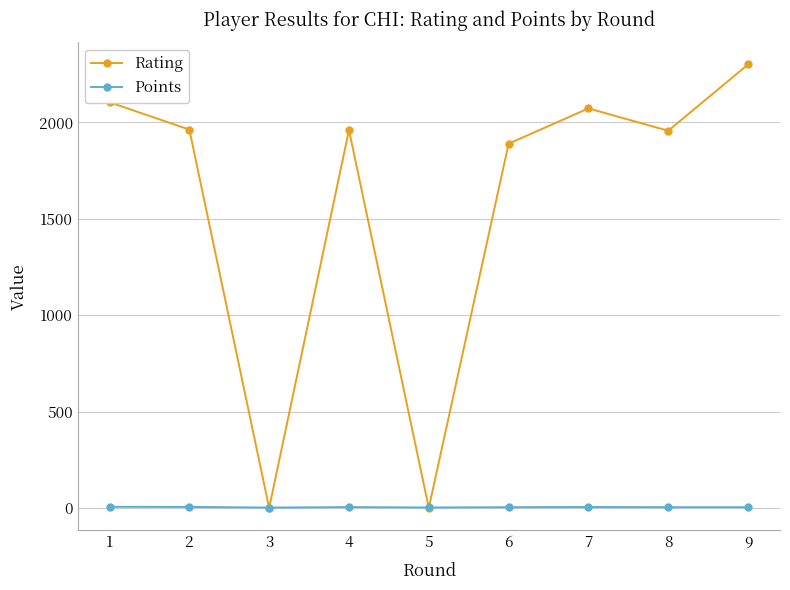

How many distinct data groups are displayed?

2